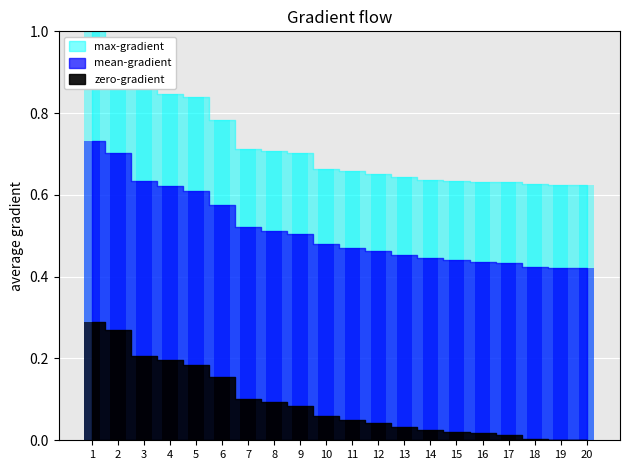

What are all the series names shown in the legend?

max-gradient, mean-gradient, zero-gradient